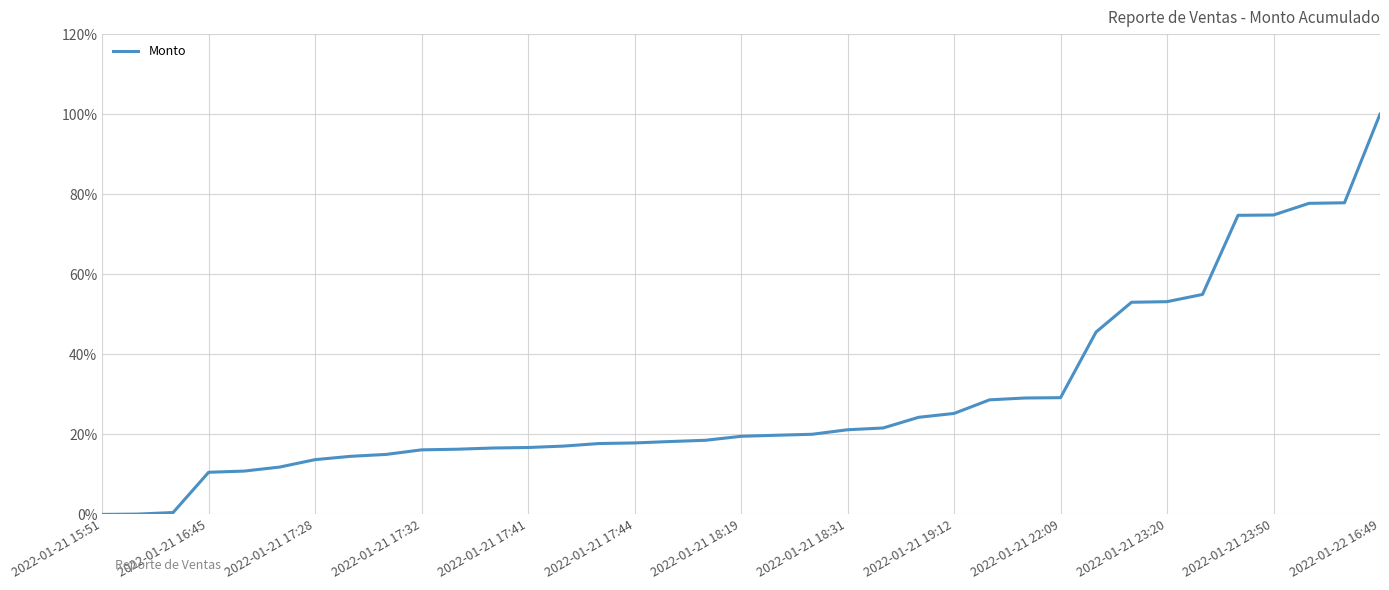

What is the maximum value shown in the chart?

100.0